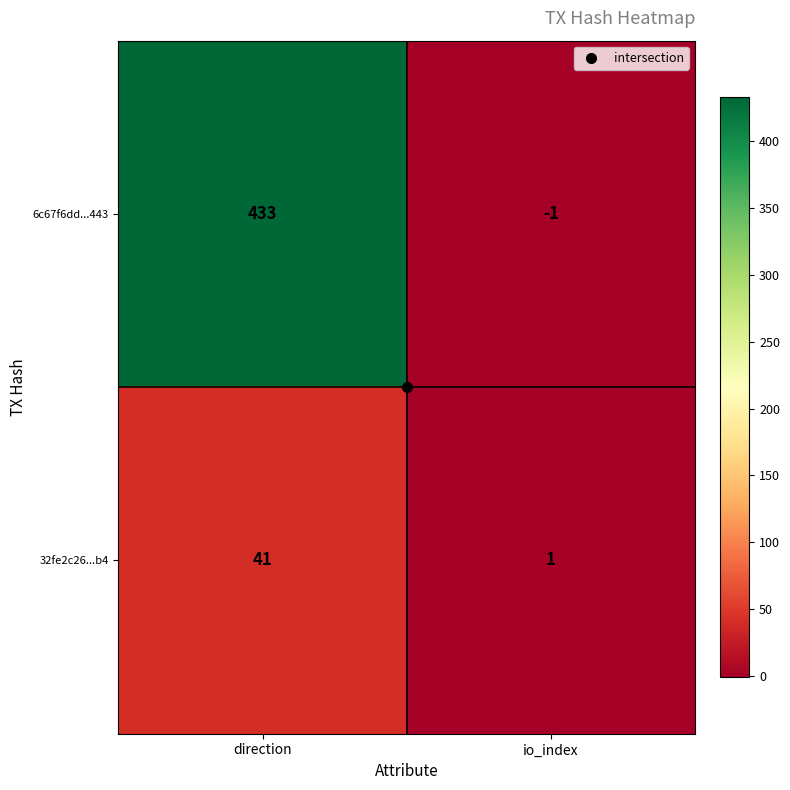

The value of 32fe2c26...b4 at io_index is 2. True or false?

False